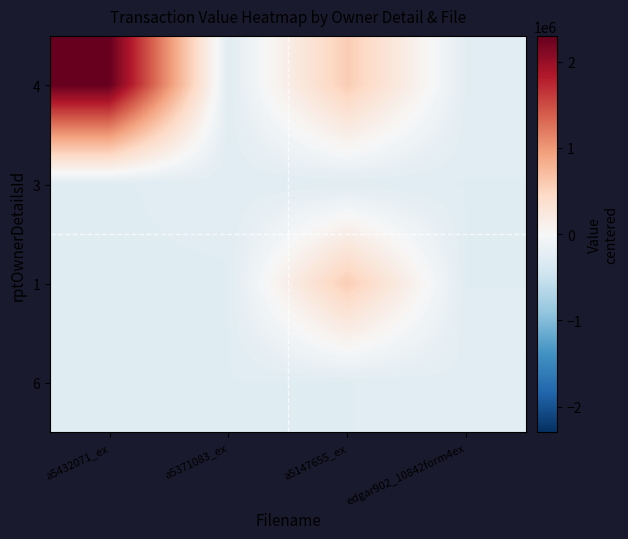

Which category has the lowest value across all series?

a5432071_ex